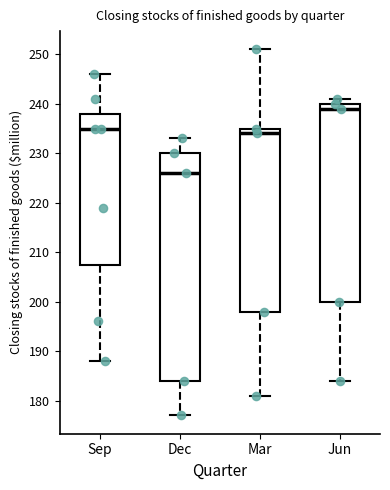

Reading left to right, read every box against the y-axis: the position of its median line, the range the box covers, and the ends of its whiskers. The values are not printed on the chart, so give them approximately, as read against the axis.

Sep: median 235, box 208 to 238, whiskers 188 to 246
Dec: median 226, box 184 to 230, whiskers 177 to 233
Mar: median 234, box 198 to 235, whiskers 181 to 251
Jun: median 239, box 200 to 240, whiskers 184 to 241